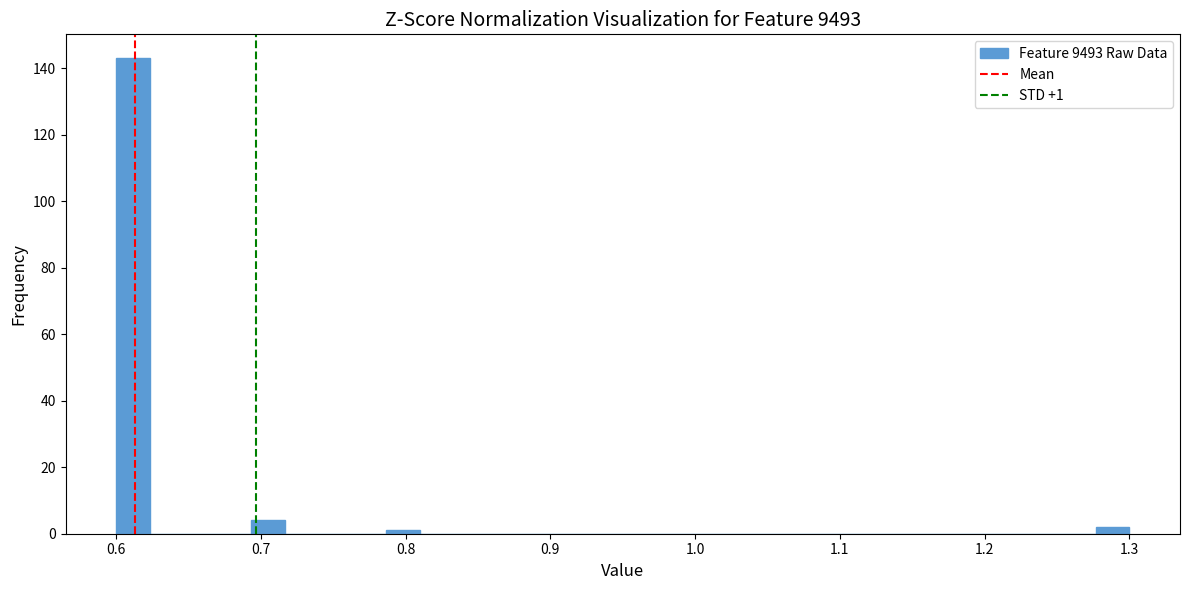

Around what value on the x-axis is the tallest bar? Give the approximate position of its centre, as read against the axis.

0.61